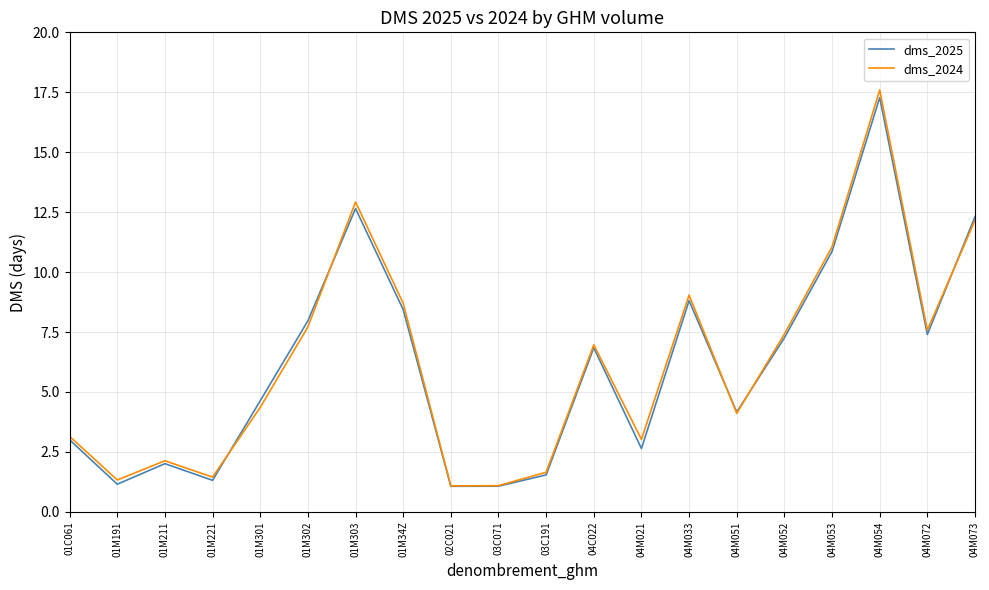

Where is dms_2024 nearest to the value 9?

04M033